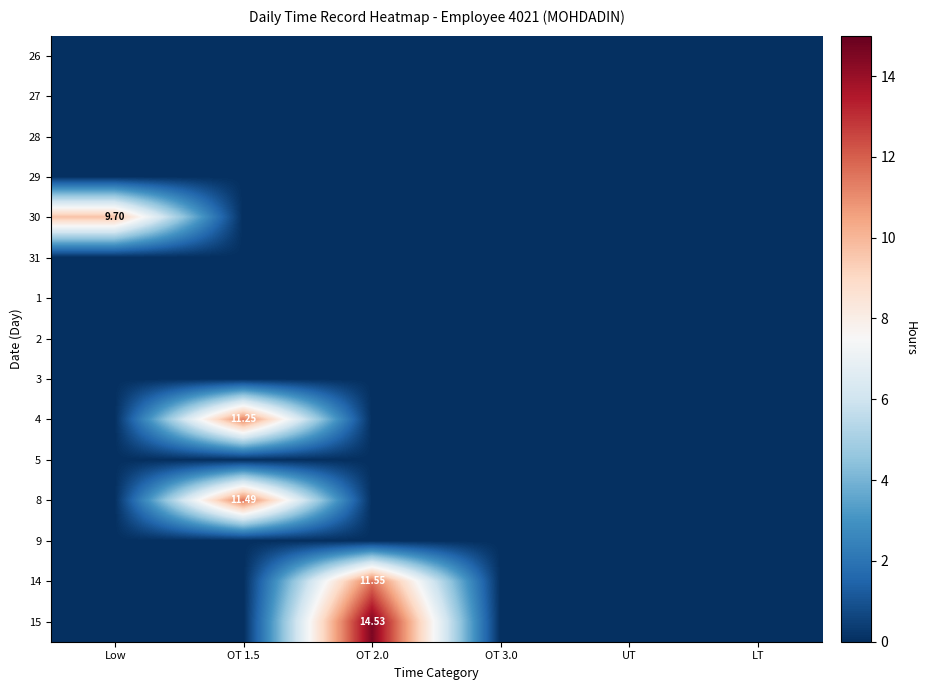

List the labels in order of 31 value, largest first.

Low, OT 1.5, OT 2.0, OT 3.0, UT, LT